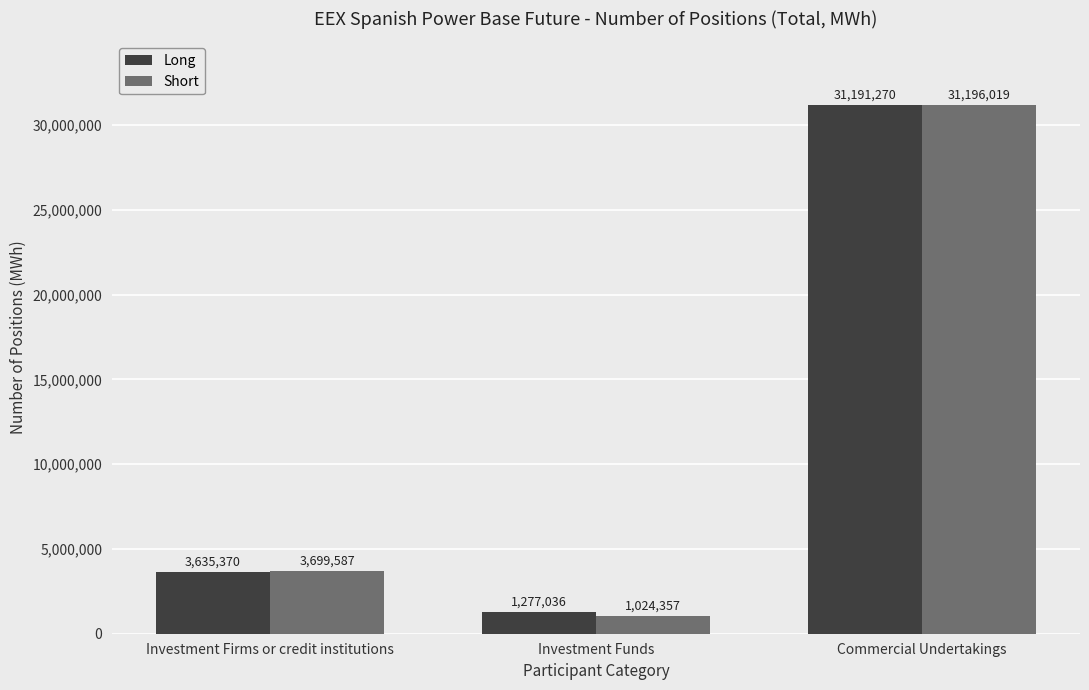

Are the bars horizontal?

No